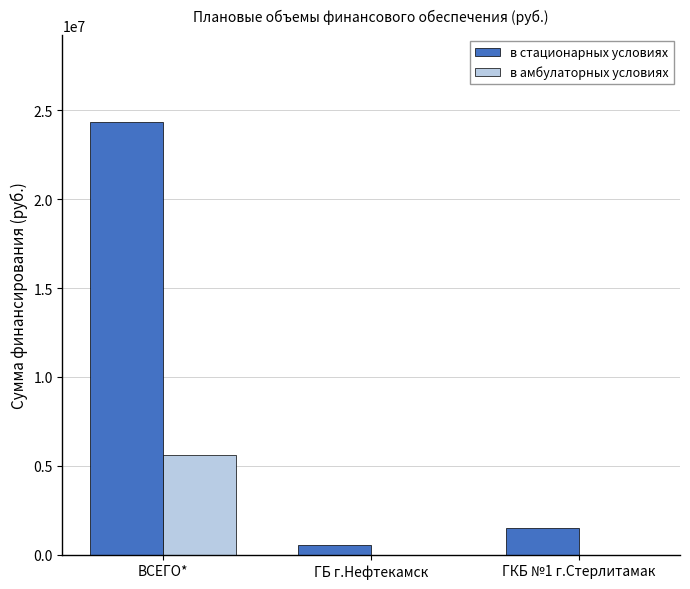

At which category is the sum across all series the highest?

ВСЕГО*